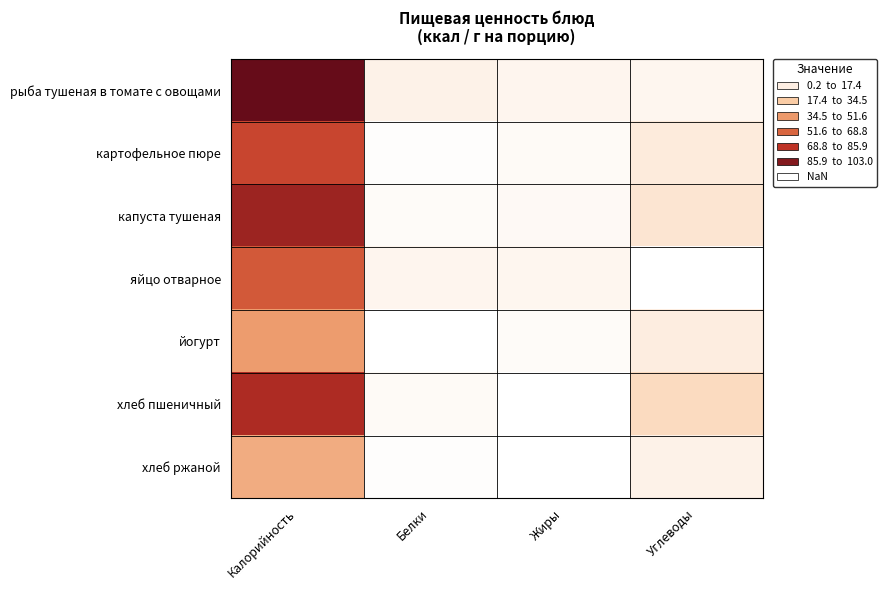

Reading left to right, extract all data points from this chart.

рыба тушеная в томате с овощами: Калорийность=103.0	Белки=6.8	Жиры=5.2	Углеводы=4.8
картофельное пюре: Калорийность=71.3	Белки=1.4	Жиры=2.7	Углеводы=10.3
капуста тушеная: Калорийность=87.2	Белки=2.6	Жиры=3.2	Углеводы=13.4
яйцо отварное: Калорийность=64.4	Белки=5.2	Жиры=4.7	Углеводы=0.3
йогурт: Калорийность=41.8	Белки=0.4	Жиры=2.4	Углеводы=9.1
хлеб пшеничный: Калорийность=82.2	Белки=3.0	Жиры=0.4	Углеводы=18.4
хлеб ржаной: Калорийность=36.5	Белки=1.4	Жиры=0.2	Углеводы=7.0